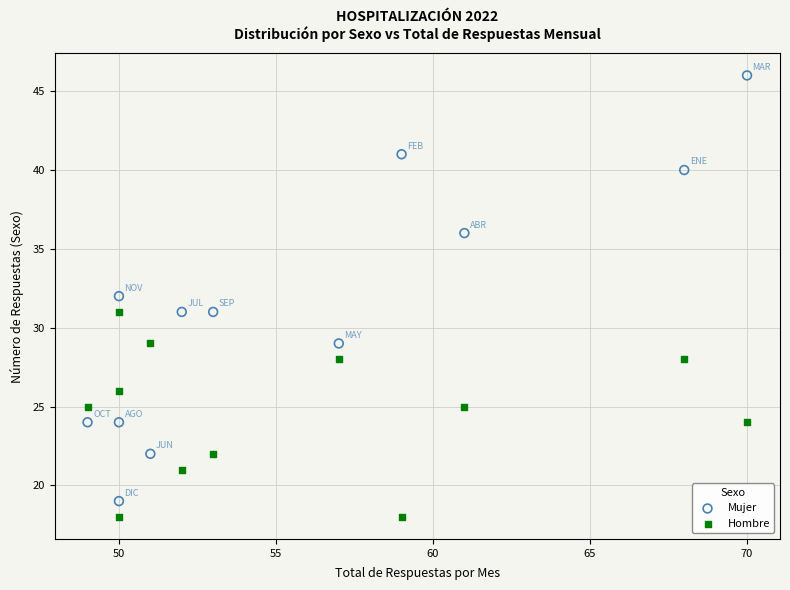

Across all data points, what is the range of Y values (max minus min)?

28